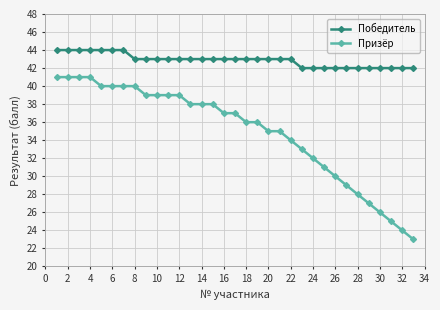

Does the chart have visible grid lines?

Yes